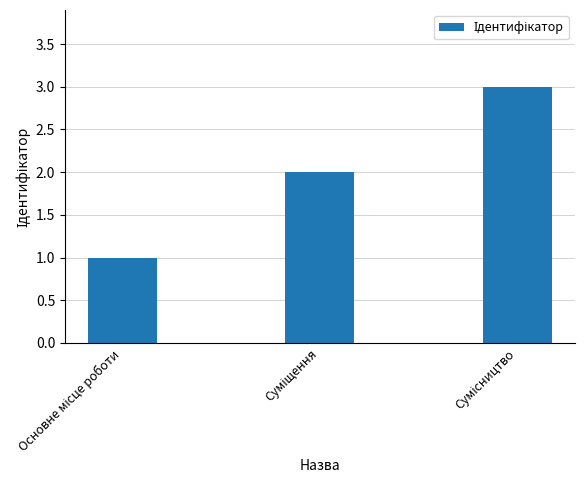

Reading left to right, transcribe all the data shown in this chart.

1	2	3